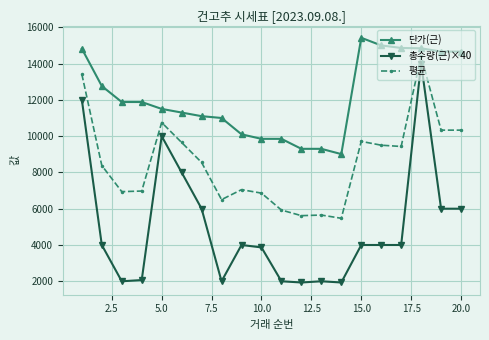

What is the maximum value shown in the chart?

15420.0